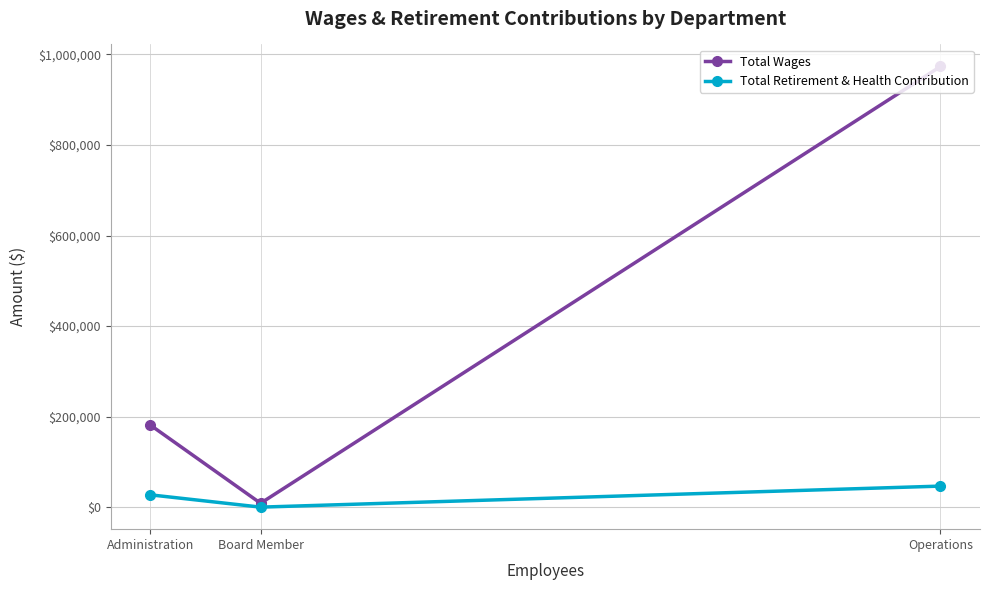

What position from the right is Board Member?

2